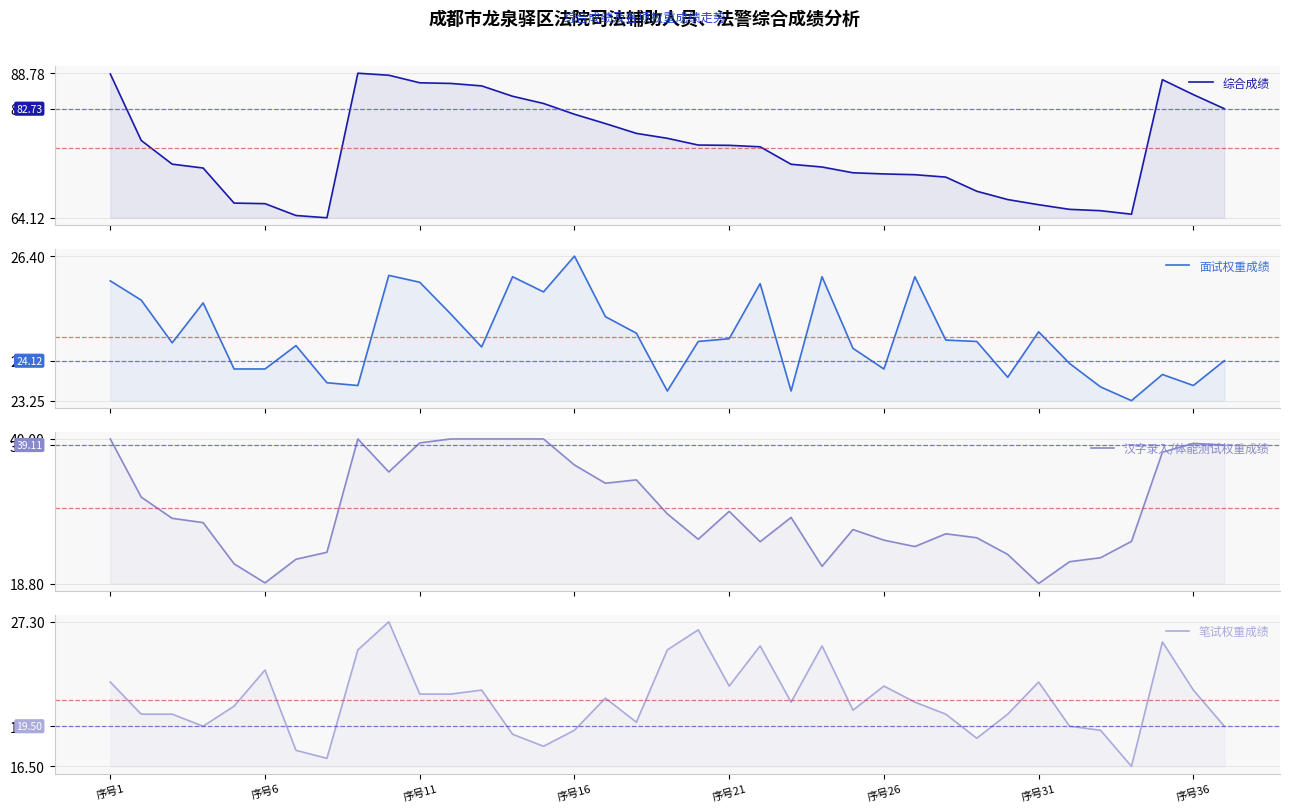

Does the chart have visible grid lines?

Yes